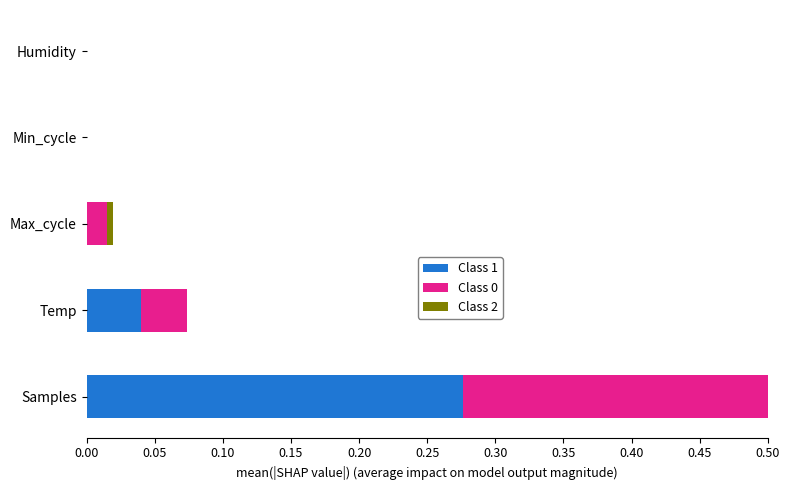

The value of Class 0 at Humidity is -0.3. True or false?

False